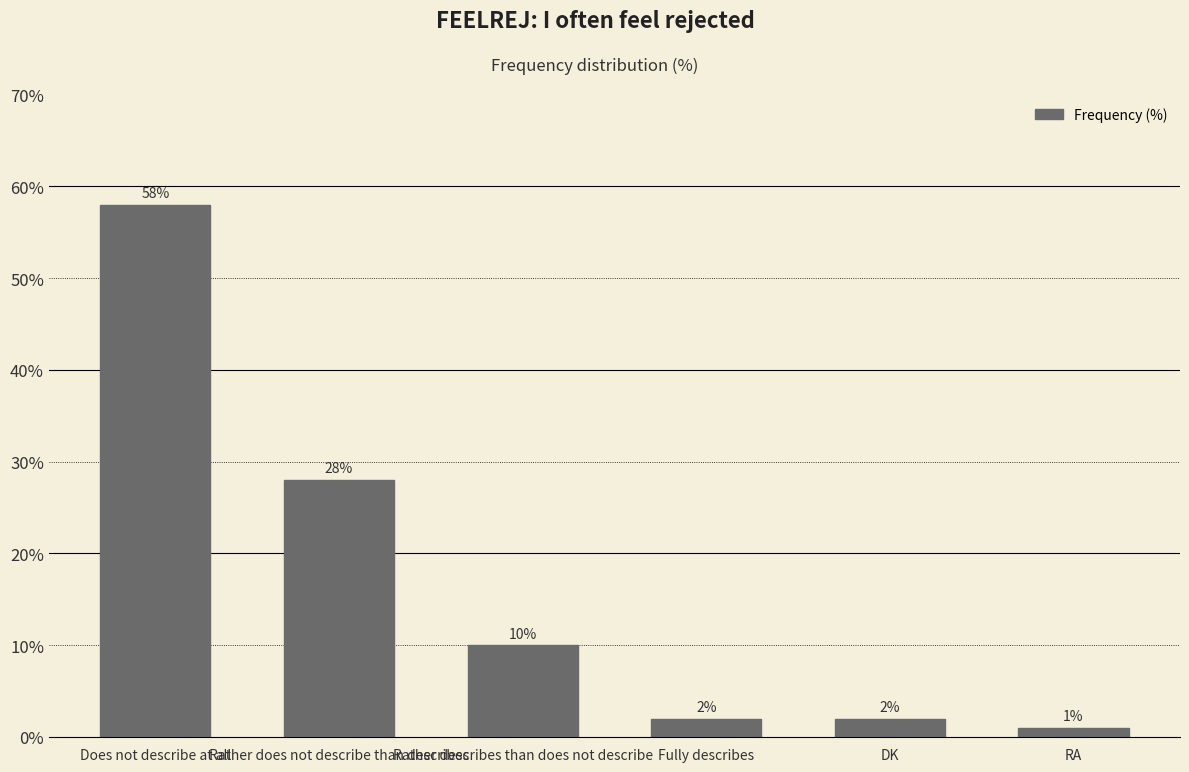

What is the difference between the maximum and minimum values?

57